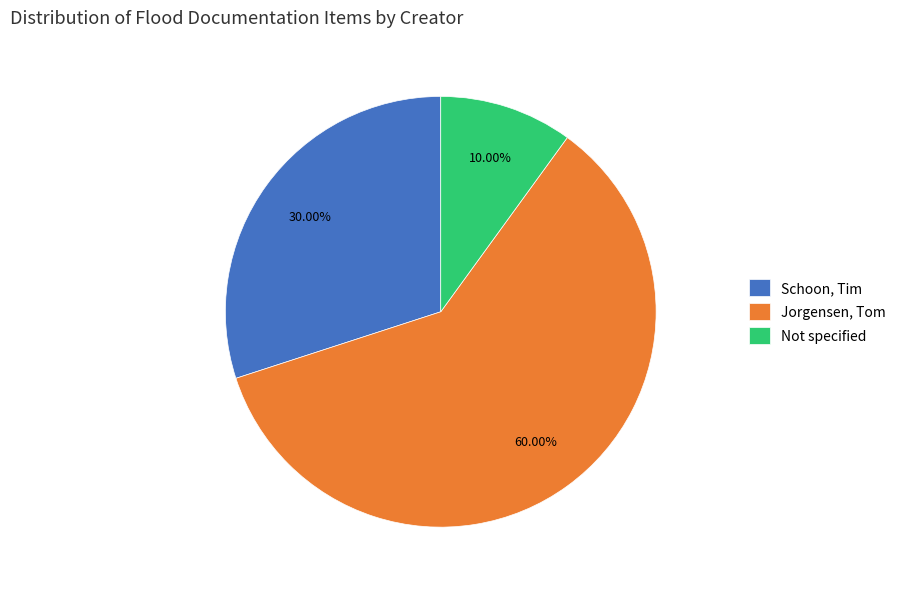

Approximately how many times larger is the value at Schoon, Tim compared to Jorgensen, Tom?

0.5